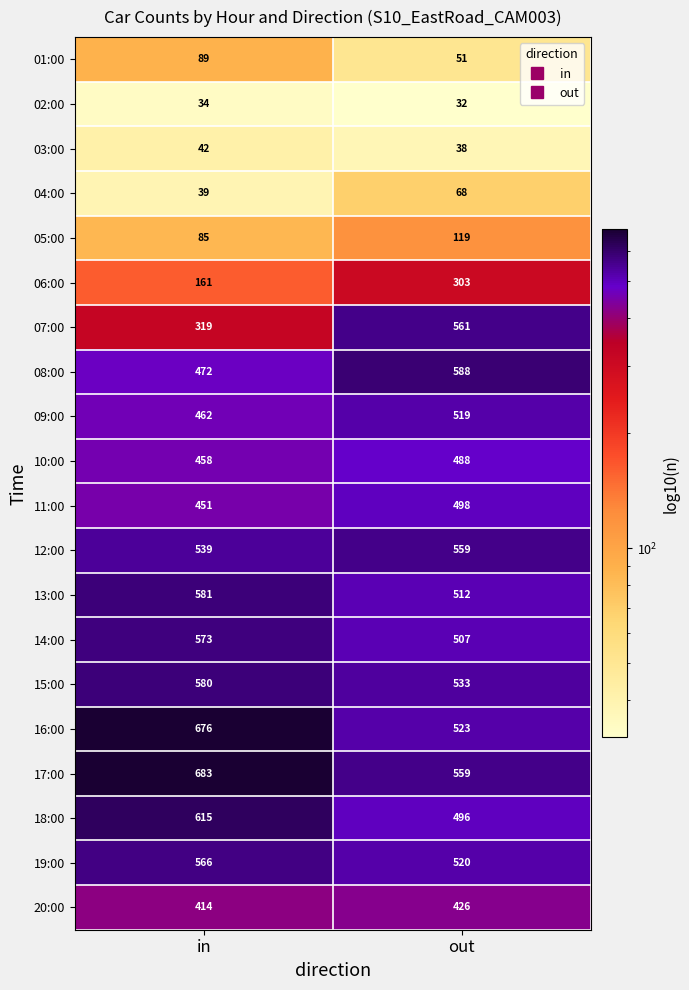

Rank the series at in from highest to lowest value.

17:00, 16:00, 18:00, 13:00, 15:00, 14:00, 19:00, 12:00, 08:00, 09:00, 10:00, 11:00, 20:00, 07:00, 06:00, 01:00, 05:00, 03:00, 04:00, 02:00